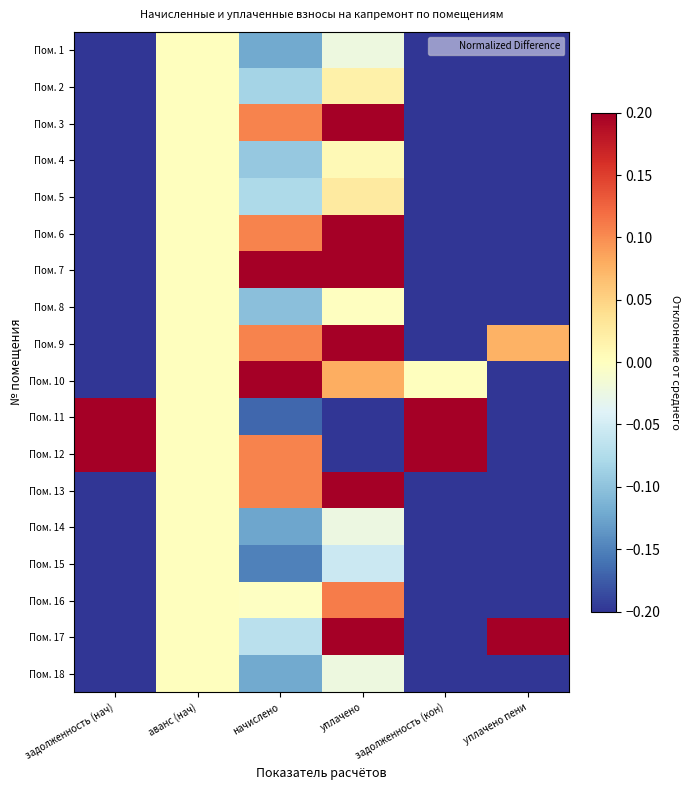

Reading right to left, what are all the values shown in this chart?

Пом. 1: уплачено пени=-0.2	задолженность (кон)=-0.2	уплачено=-0.0	начислено=-0.1	аванс (нач)=0.0	задолженность (нач)=-0.2
Пом. 2: уплачено пени=-0.2	задолженность (кон)=-0.2	уплачено=0.0	начислено=-0.1	аванс (нач)=0.0	задолженность (нач)=-0.2
Пом. 3: уплачено пени=-0.2	задолженность (кон)=-0.2	уплачено=0.2	начислено=0.1	аванс (нач)=0.0	задолженность (нач)=-0.2
Пом. 4: уплачено пени=-0.2	задолженность (кон)=-0.2	уплачено=0.0	начислено=-0.1	аванс (нач)=0.0	задолженность (нач)=-0.2
Пом. 5: уплачено пени=-0.2	задолженность (кон)=-0.2	уплачено=0.0	начислено=-0.1	аванс (нач)=0.0	задолженность (нач)=-0.2
Пом. 6: уплачено пени=-0.2	задолженность (кон)=-0.2	уплачено=0.2	начислено=0.1	аванс (нач)=0.0	задолженность (нач)=-0.2
Пом. 7: уплачено пени=-0.2	задолженность (кон)=-0.2	уплачено=0.2	начислено=0.2	аванс (нач)=0.0	задолженность (нач)=-0.2
Пом. 8: уплачено пени=-0.2	задолженность (кон)=-0.2	уплачено=-0.0	начислено=-0.1	аванс (нач)=0.0	задолженность (нач)=-0.2
Пом. 9: уплачено пени=0.1	задолженность (кон)=-0.2	уплачено=0.2	начислено=0.1	аванс (нач)=0.0	задолженность (нач)=-0.2
Пом. 10: уплачено пени=-0.2	задолженность (кон)=0.0	уплачено=0.1	начислено=0.2	аванс (нач)=0.0	задолженность (нач)=-0.2
Пом. 11: уплачено пени=-0.2	задолженность (кон)=0.2	уплачено=-0.2	начислено=-0.2	аванс (нач)=0.0	задолженность (нач)=0.2
Пом. 12: уплачено пени=-0.2	задолженность (кон)=0.2	уплачено=-0.2	начислено=0.1	аванс (нач)=0.0	задолженность (нач)=0.2
Пом. 13: уплачено пени=-0.2	задолженность (кон)=-0.2	уплачено=0.2	начислено=0.1	аванс (нач)=0.0	задолженность (нач)=-0.2
Пом. 14: уплачено пени=-0.2	задолженность (кон)=-0.2	уплачено=-0.0	начислено=-0.1	аванс (нач)=0.0	задолженность (нач)=-0.2
Пом. 15: уплачено пени=-0.2	задолженность (кон)=-0.2	уплачено=-0.1	начислено=-0.2	аванс (нач)=0.0	задолженность (нач)=-0.2
Пом. 16: уплачено пени=-0.2	задолженность (кон)=-0.2	уплачено=0.1	начислено=-0.0	аванс (нач)=0.0	задолженность (нач)=-0.2
Пом. 17: уплачено пени=0.2	задолженность (кон)=-0.2	уплачено=0.2	начислено=-0.1	аванс (нач)=0.0	задолженность (нач)=-0.2
Пом. 18: уплачено пени=-0.2	задолженность (кон)=-0.2	уплачено=-0.0	начислено=-0.1	аванс (нач)=0.0	задолженность (нач)=-0.2